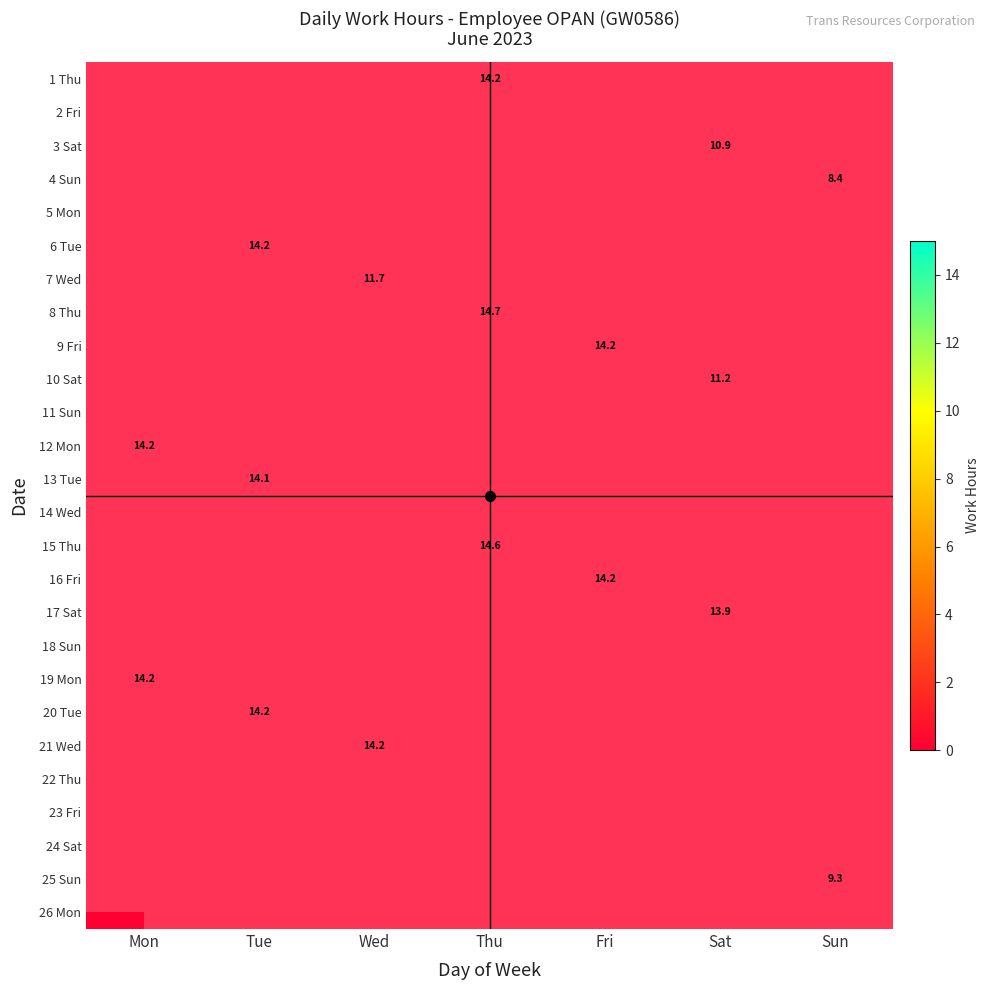

How many series are shown in this chart?

26